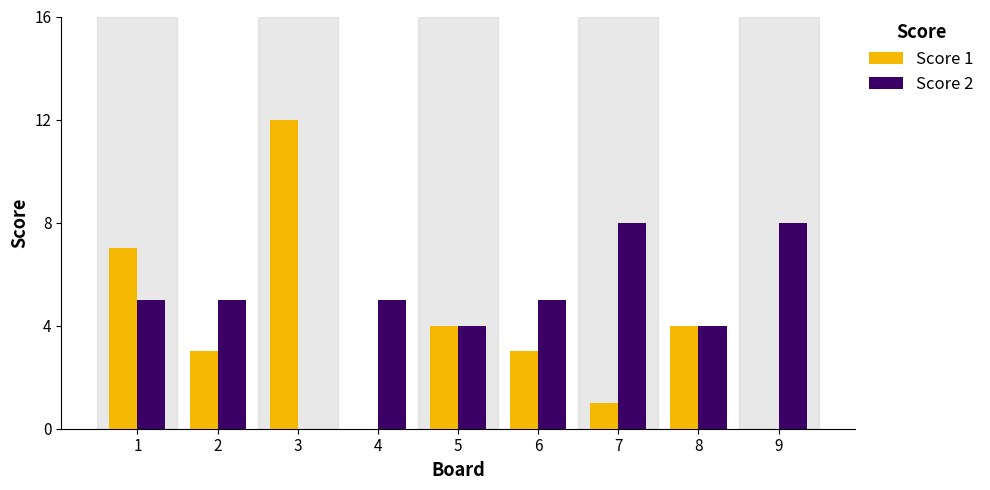

Reading left to right, transcribe all the data shown in this chart.

Score 1: 1=7	2=3	3=12	4=0	5=4	6=3	7=1	8=4	9=0
Score 2: 1=5	2=5	3=0	4=5	5=4	6=5	7=8	8=4	9=8